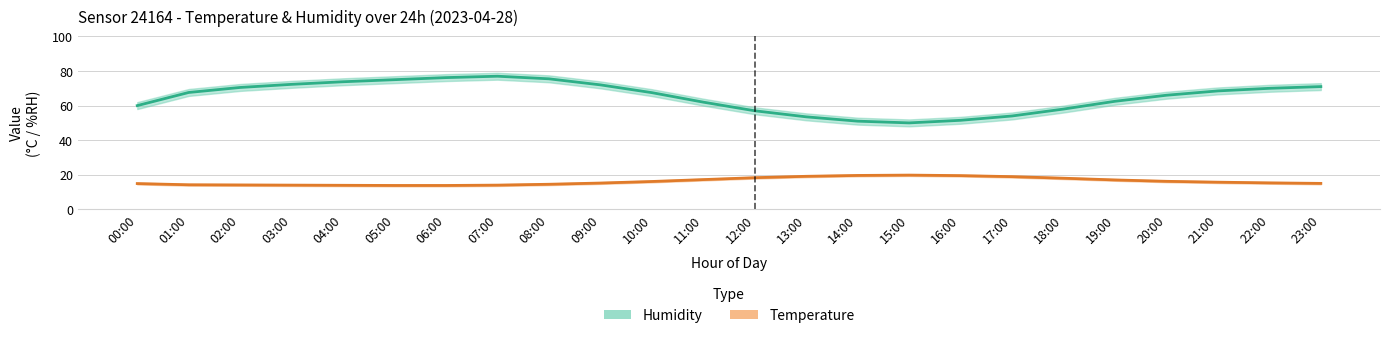

What is the average value of the Humidity series?

65.1